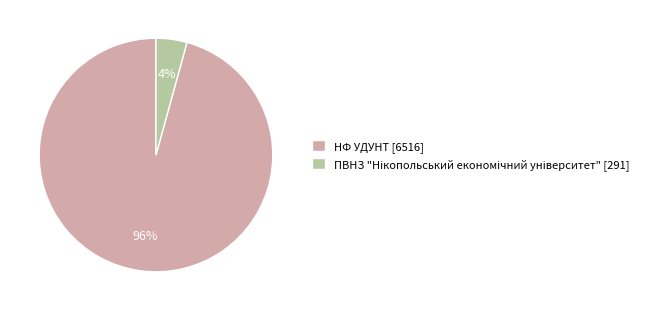

The НФ УДУНТ slice represents 96% of the pie. True or false?

True